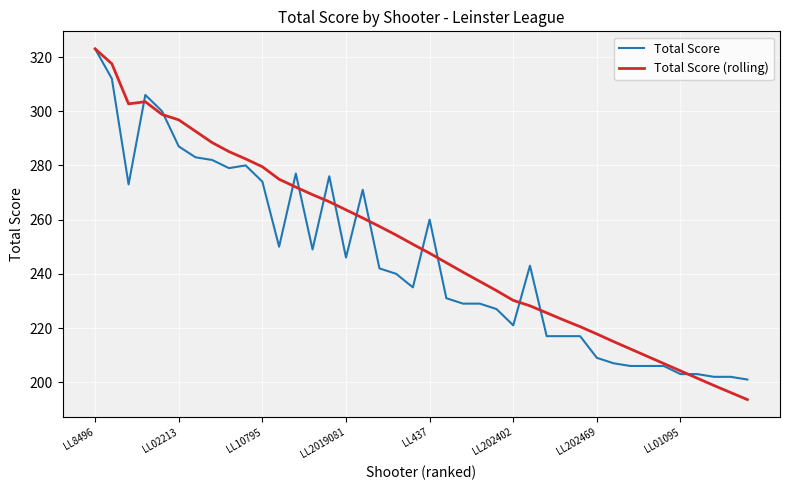

What is the maximum value shown in the chart?

323.0